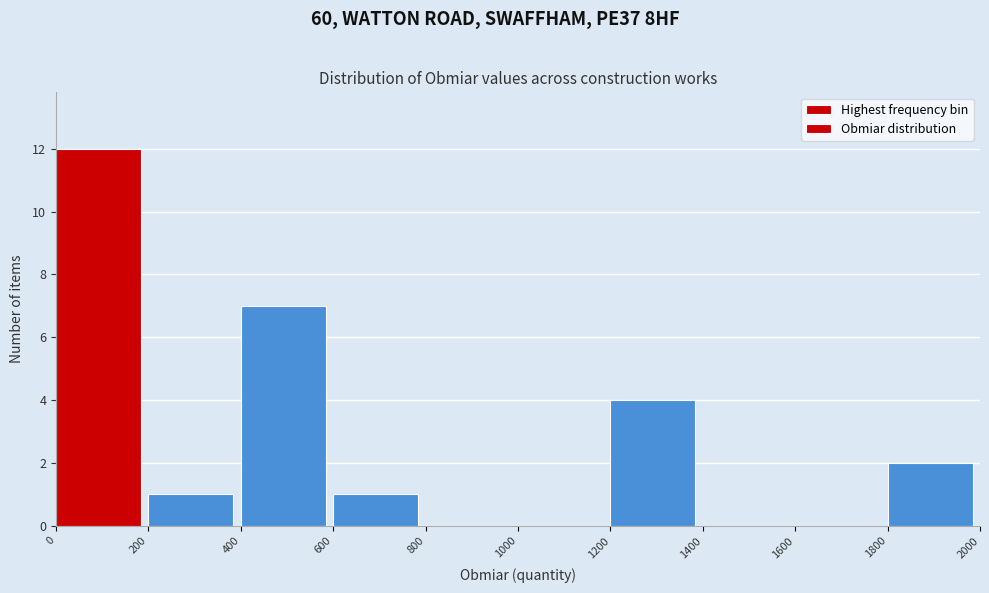

Reading left to right, list every bar in this chart as the range it spans on the x-axis followed by its height. The values are not printed on the chart, so give them approximately, as read against the axis.

0 to 200: 12
200 to 400: 1
400 to 600: 7
600 to 800: 1
800 to 1000: 0
1000 to 1200: 0
1200 to 1400: 4
1400 to 1600: 0
1600 to 1800: 0
1800 to 2000: 2